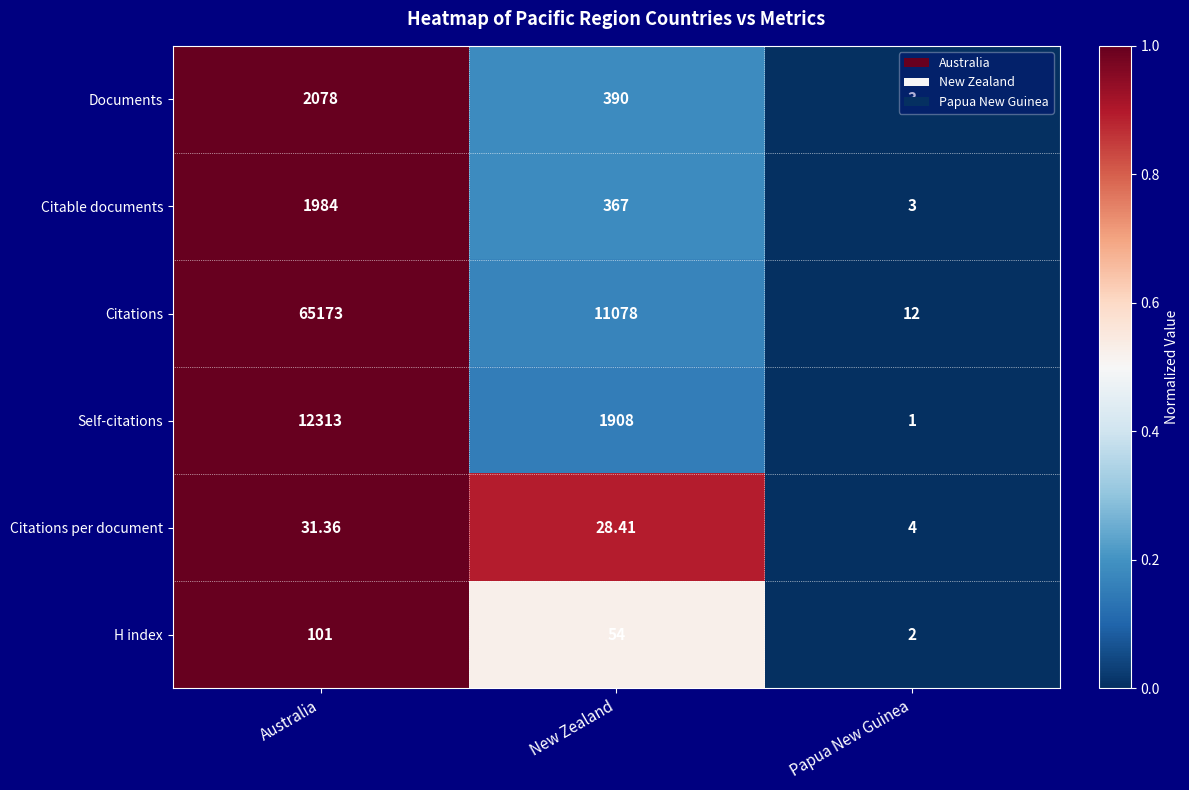

At which category is the sum across all series the highest?

Australia